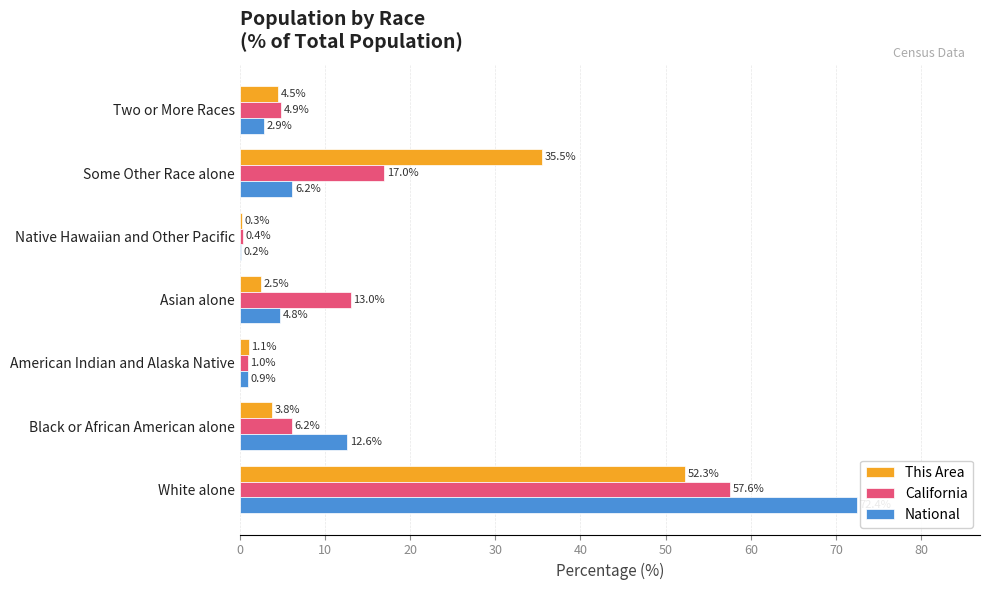

What is the maximum value for California?

57.6